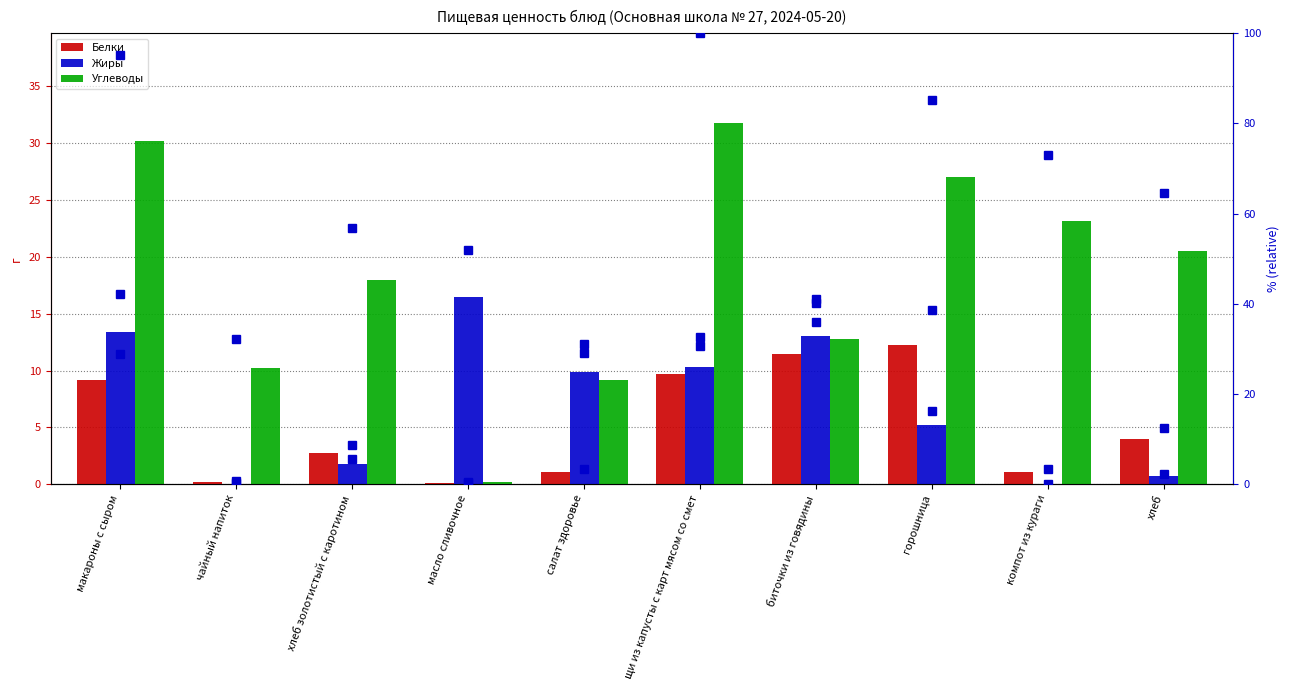

What is the difference between the second highest and minimum values in the Белки series?

11.3